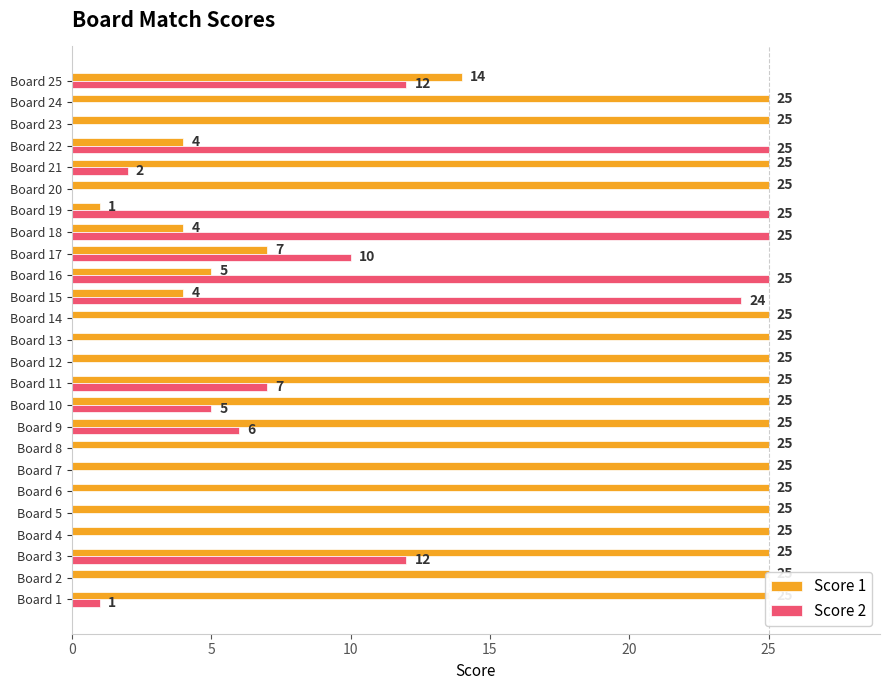

What is the highest value of the Score 2 series?

25